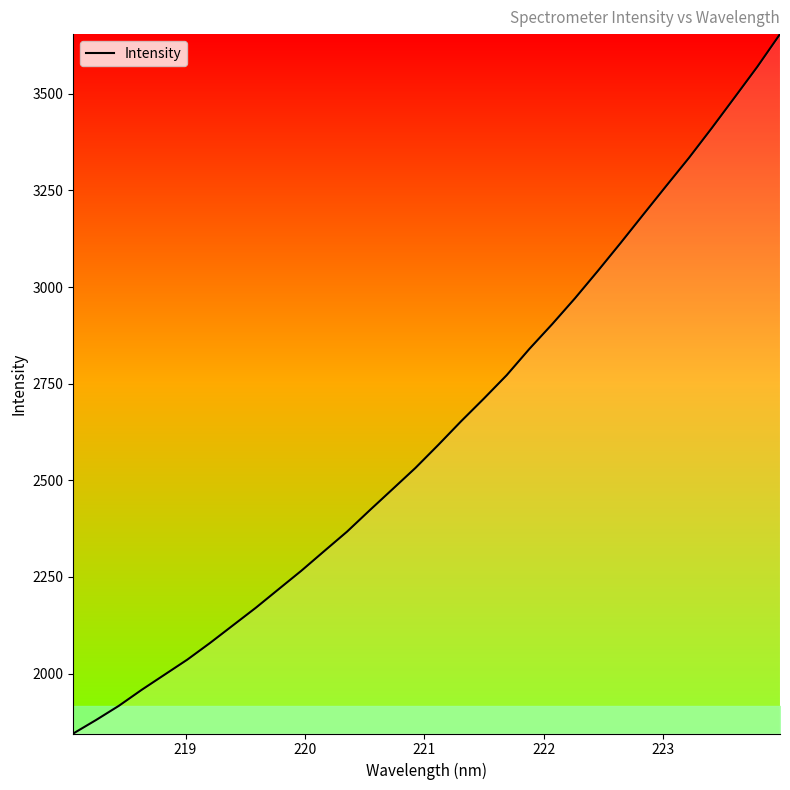

How many distinct data groups are displayed?

1